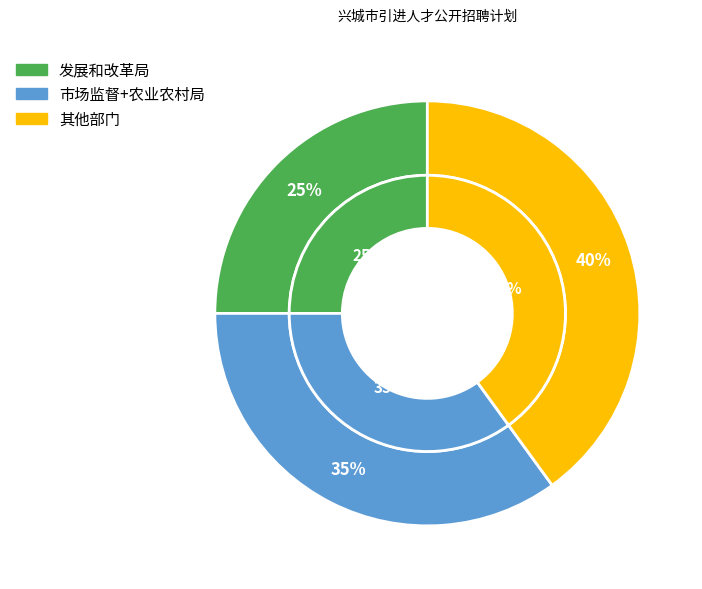

Count the number of slices in the pie.

9